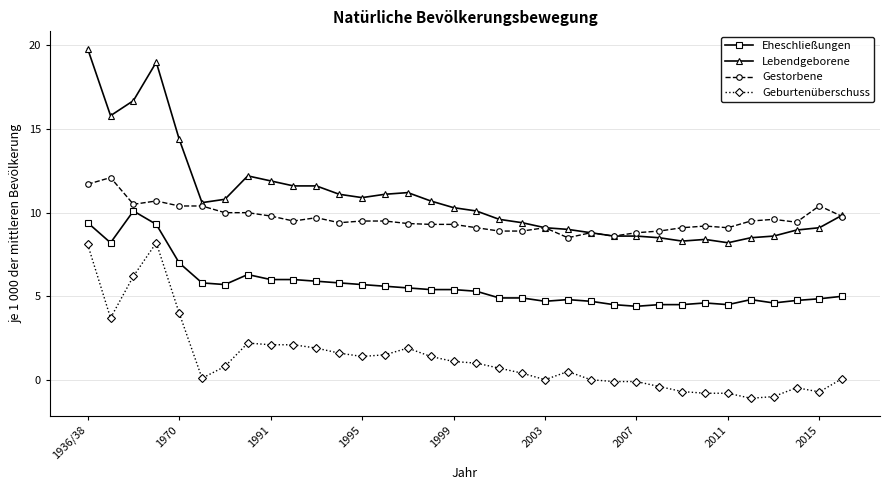

True or false: Geburtenüberschuss and Gestorbene intersect in this chart.

False